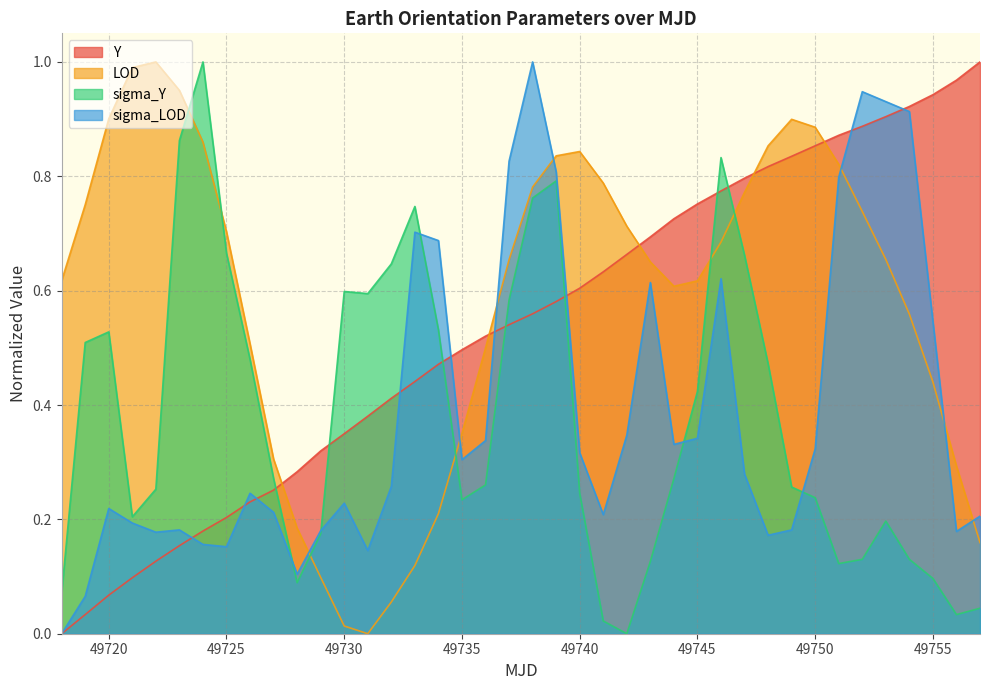

After their last crossing, which series has the higher values: Y or sigma_LOD?

Y